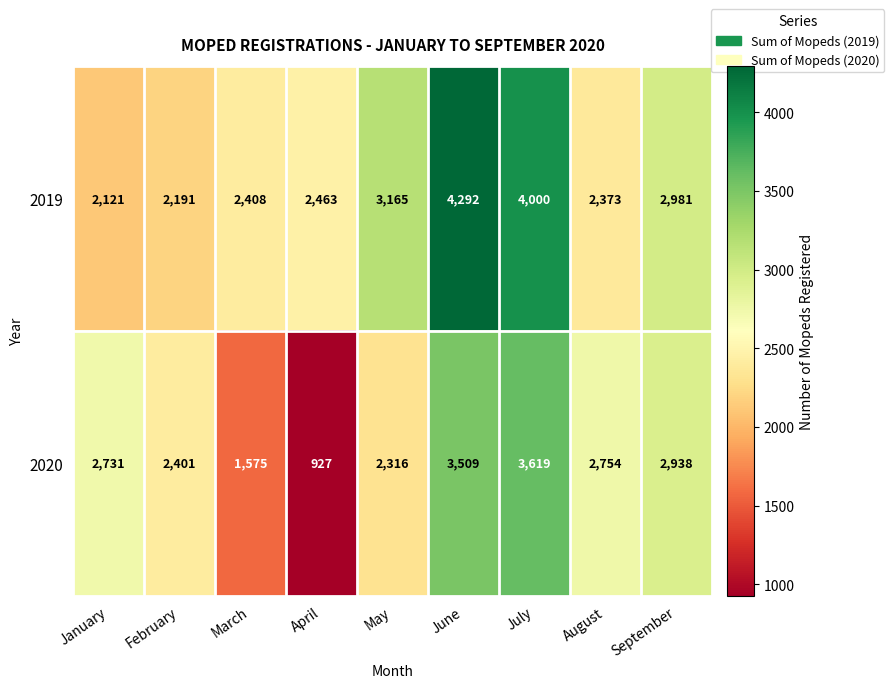

What is the maximum value shown in the chart?

4292